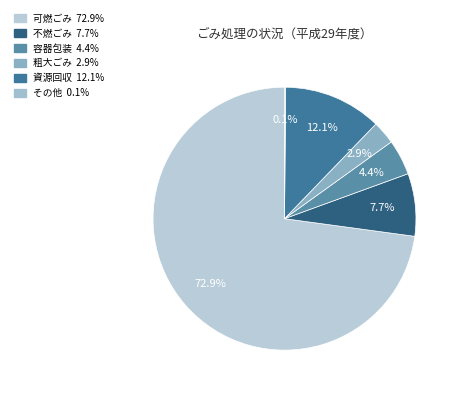

What is the ratio of the value at 不燃ごみ to the value at 粗大ごみ?

2.7